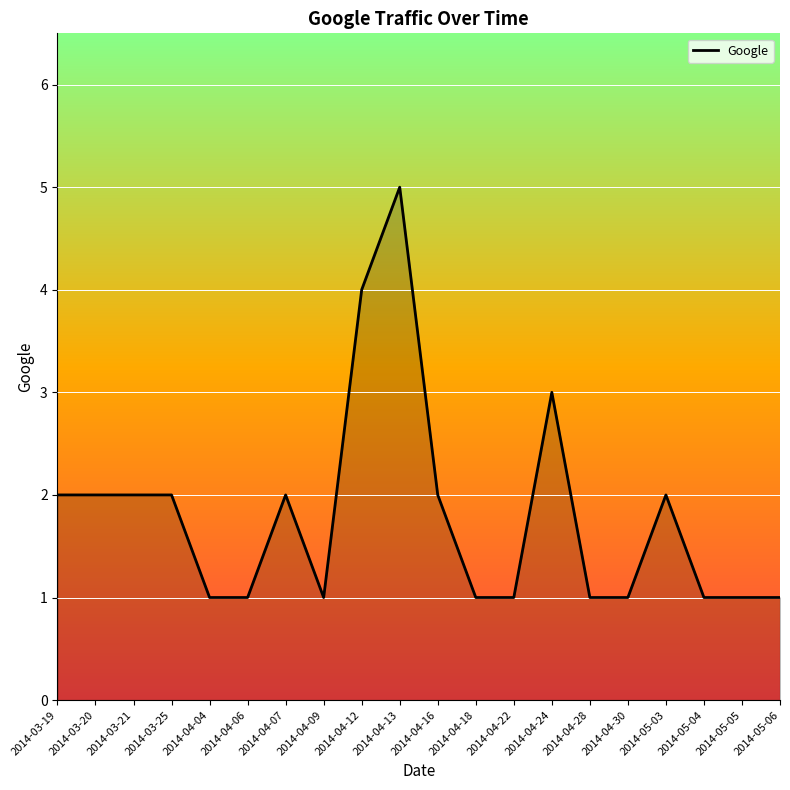

Reading left to right, extract all data points from this chart.

2014-03-19=2	2014-03-20=2	2014-03-21=2	2014-03-25=2	2014-04-04=1	2014-04-06=1	2014-04-07=2	2014-04-09=1	2014-04-12=4	2014-04-13=5	2014-04-16=2	2014-04-18=1	2014-04-22=1	2014-04-24=3	2014-04-28=1	2014-04-30=1	2014-05-03=2	2014-05-04=1	2014-05-05=1	2014-05-06=1